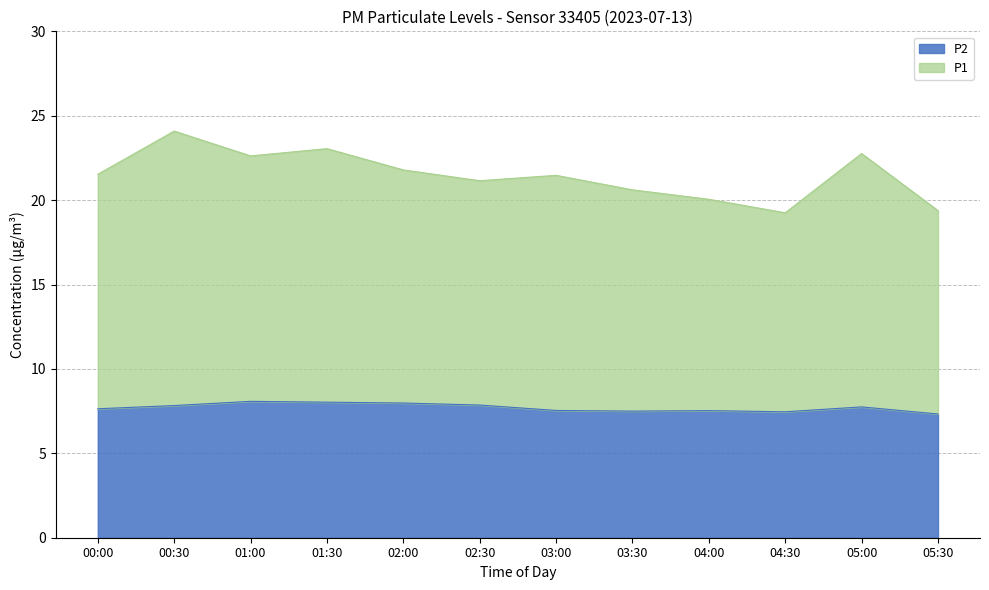

The value of P2 at 01:00 is 11.5. True or false?

False